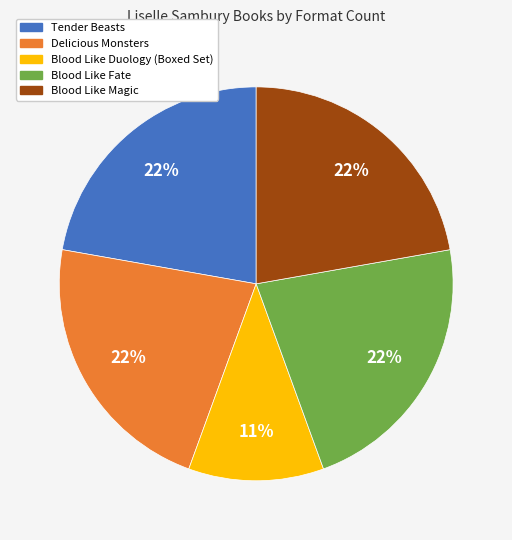

Which slice is the smallest?

Blood Like Duology (Boxed Set)